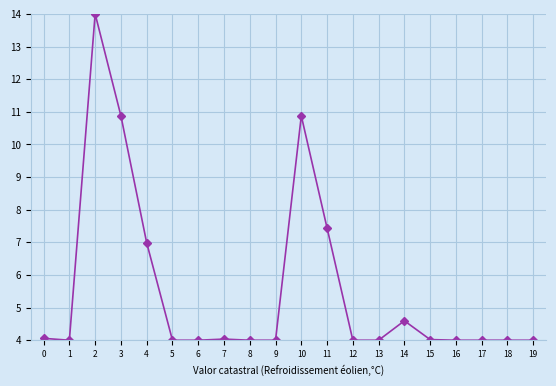

True or false: the data has more than 0 interior local peaks.

True